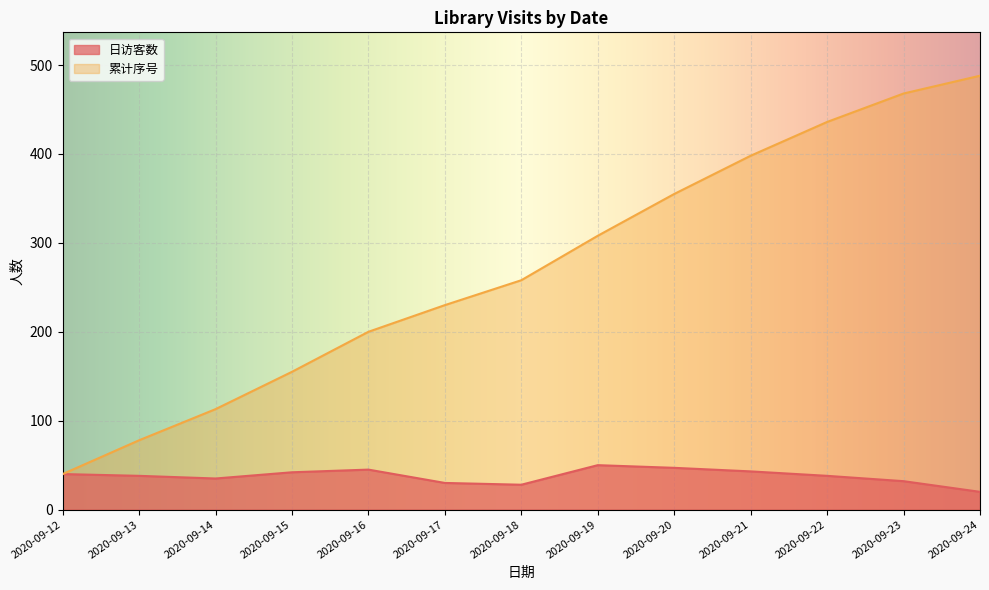

At how many categories does at least one series exceed 434?

3